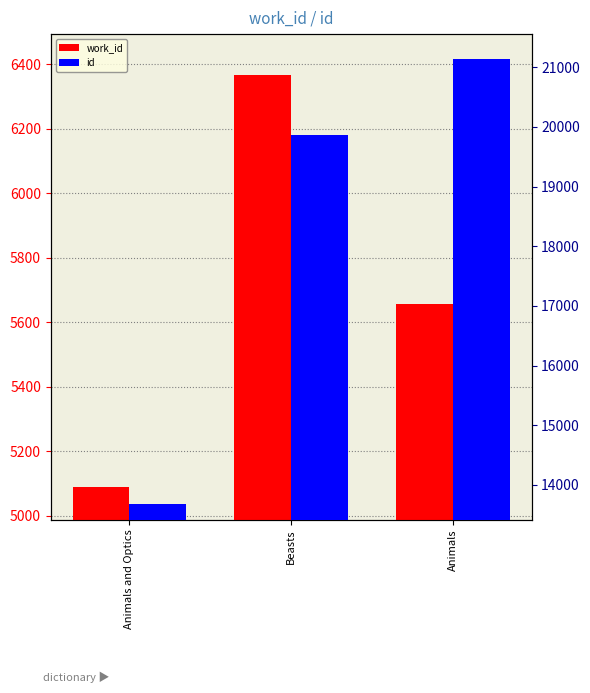

What is the difference between the maximum and minimum values in the work_id series?

1278